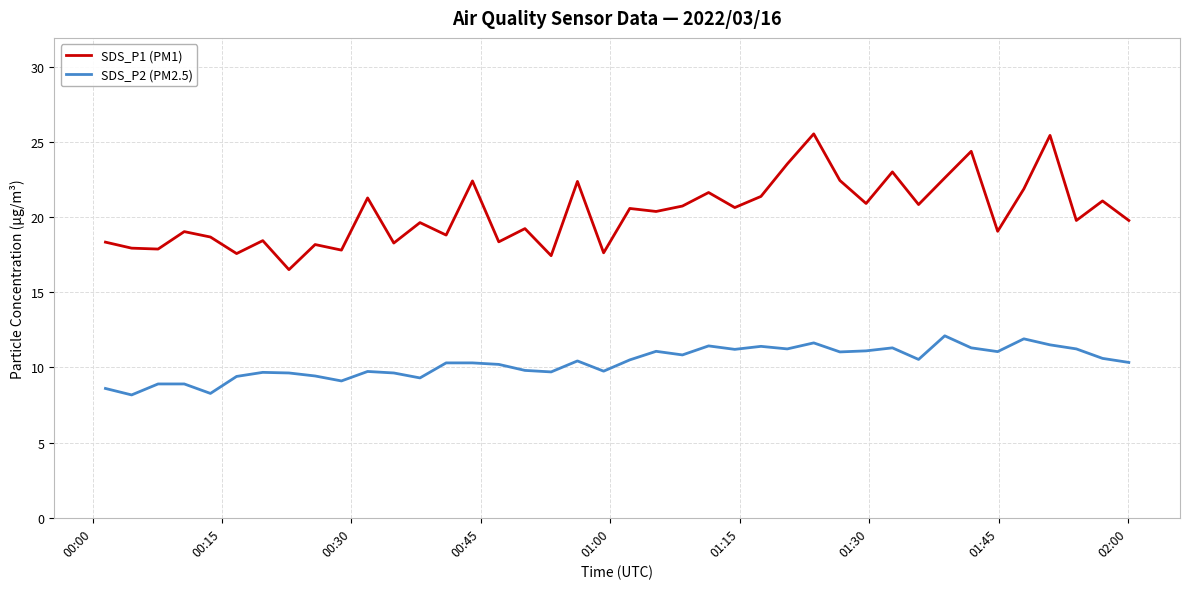

List the series in order of their overall mean, highest first.

SDS_P1 (PM1), SDS_P2 (PM2.5)